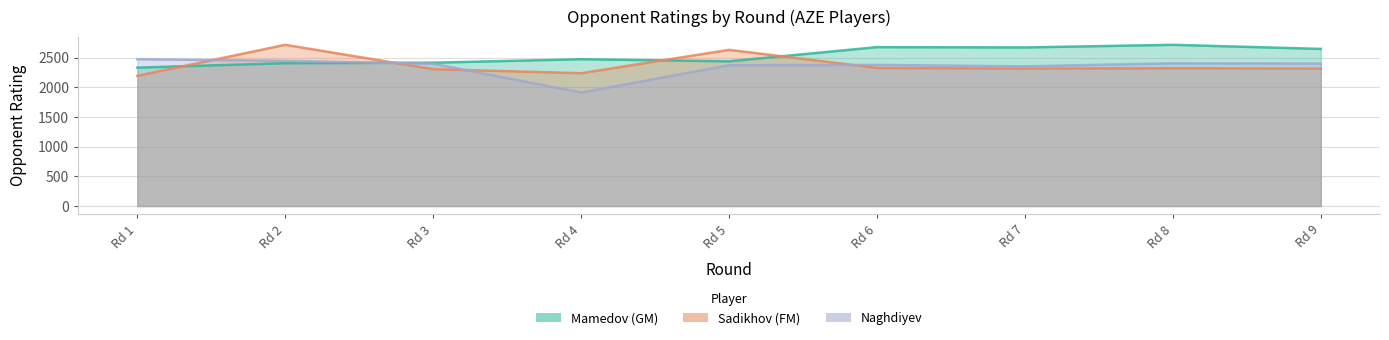

What is the difference between the maximum and minimum values in the Mamedov (GM) series?

384